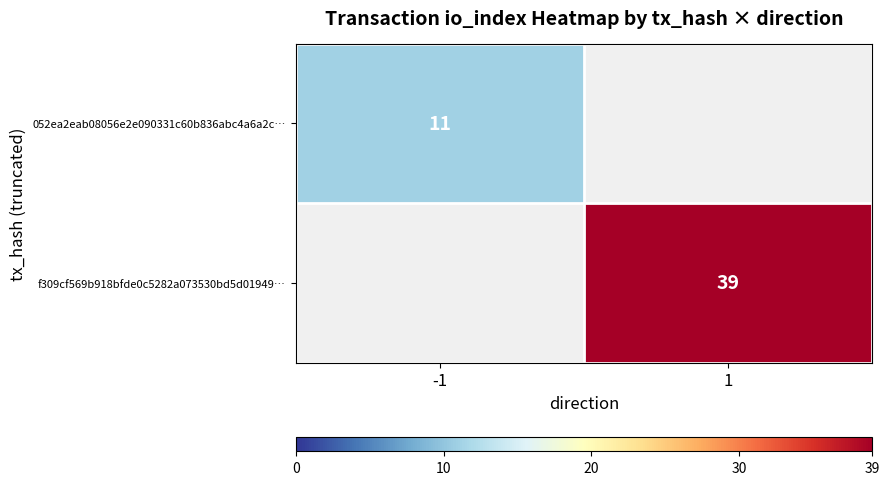

The value of f309cf569b918bfde0c5282a073530bd5d01949… at 1 is 39. True or false?

True